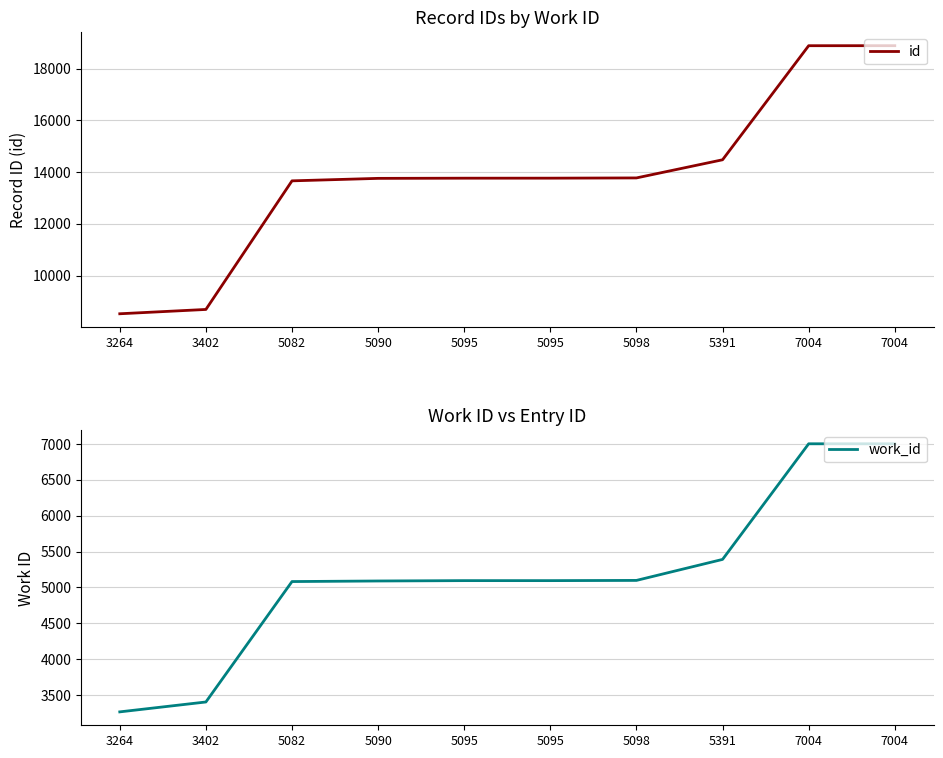

Rank the series by their average value, from lowest to highest.

work_id, id